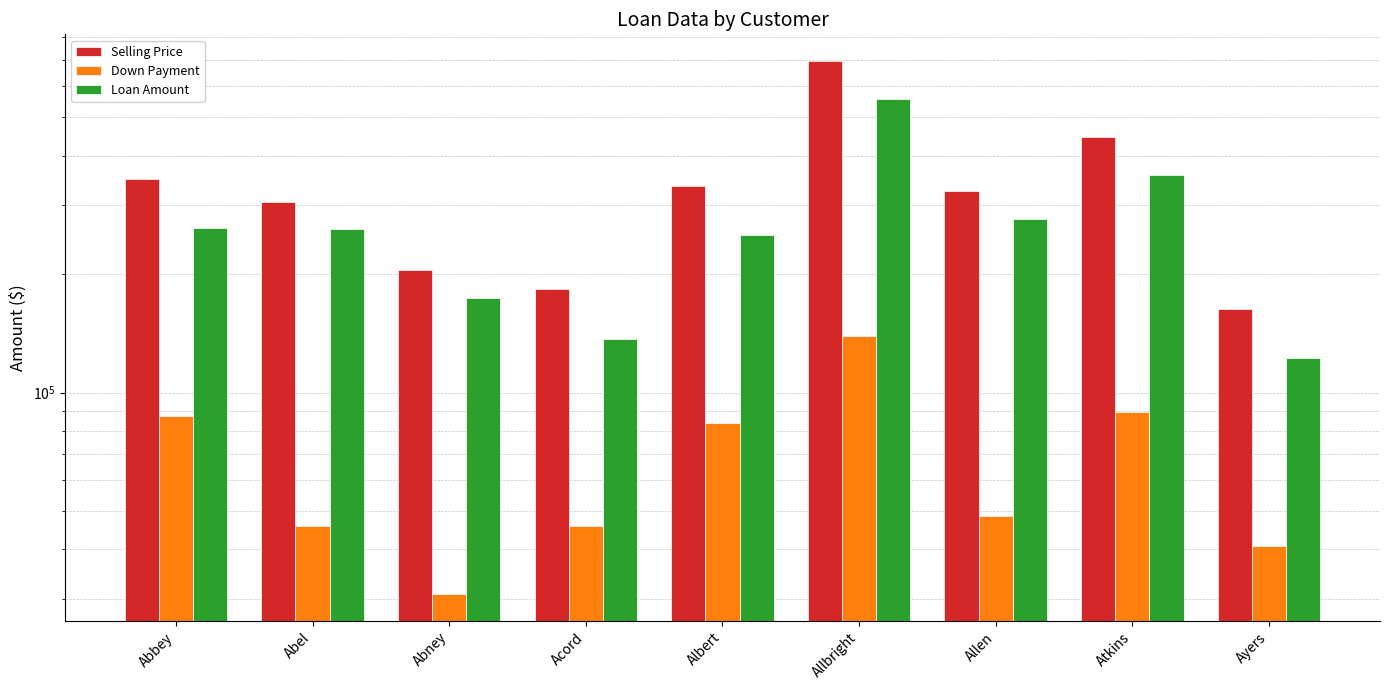

The Loan Amount series shows 276292.5 at Allen. True or false?

True